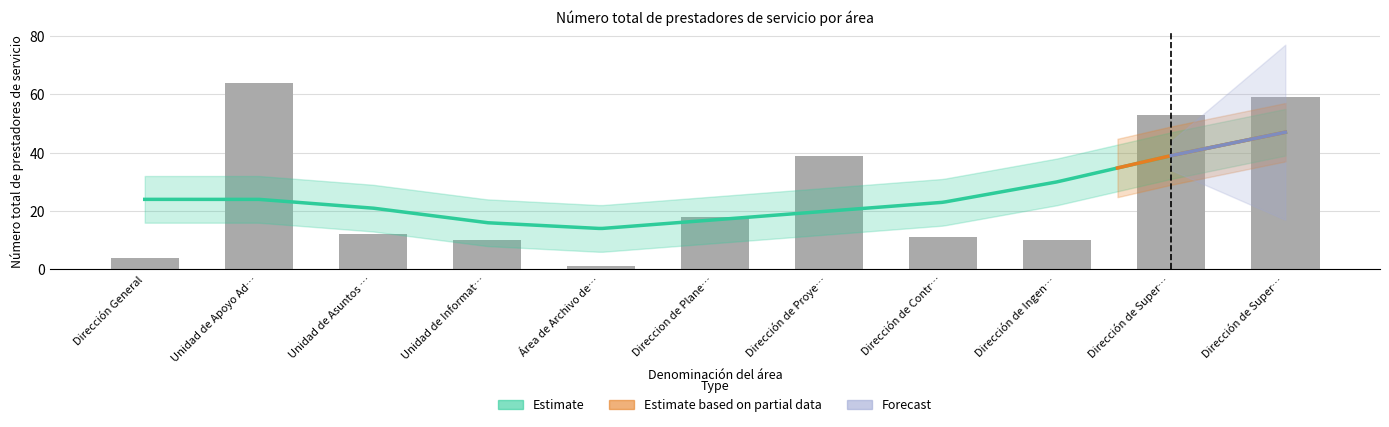

Does the chart contain stacked bars?

No